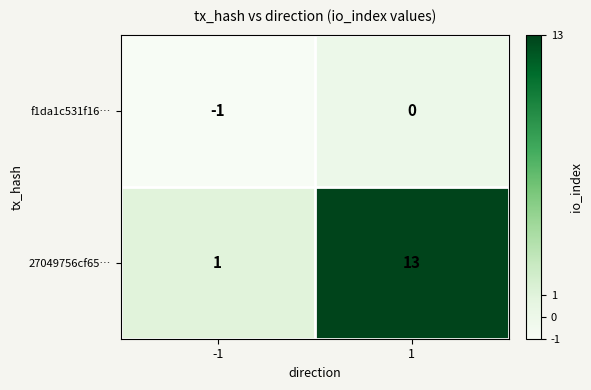

What is the approximate value of 27049756cf65… at 1?

13